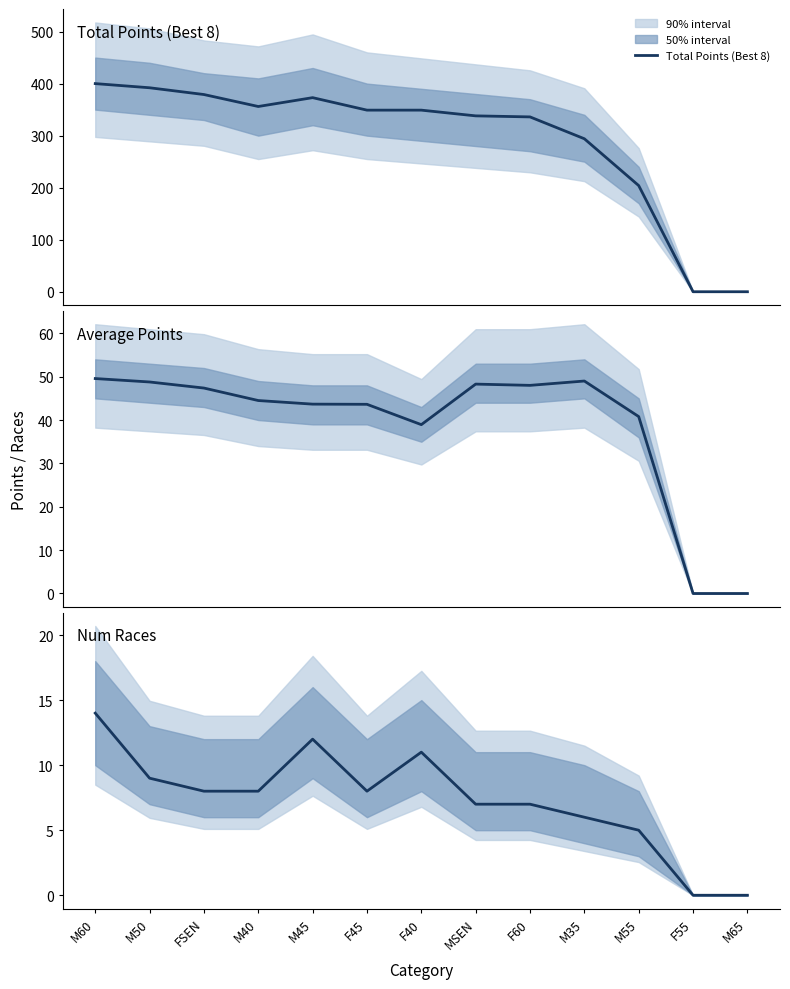

What is the highest value of the Average Points series?

49.6